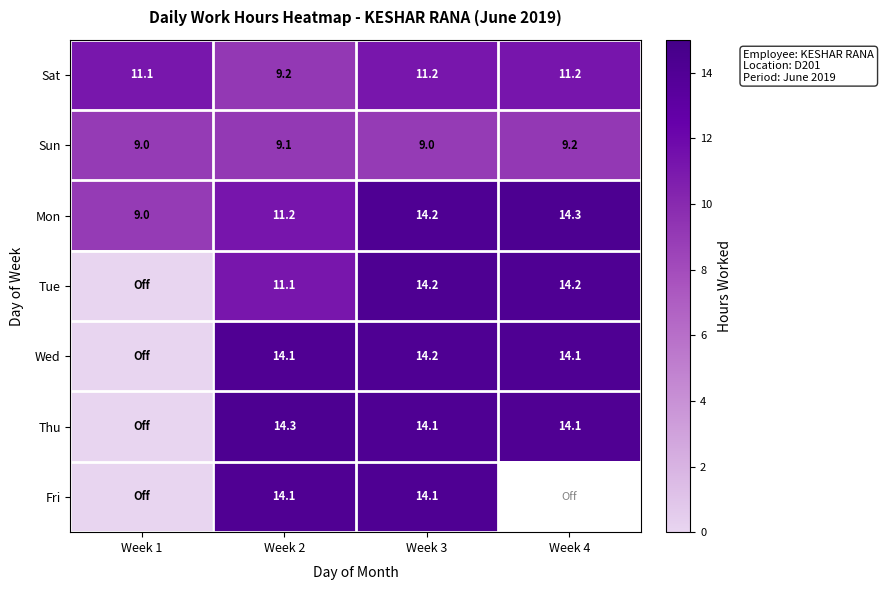

Is the value of Thu at Week 2 greater than the value of Sun at Week 1?

Yes